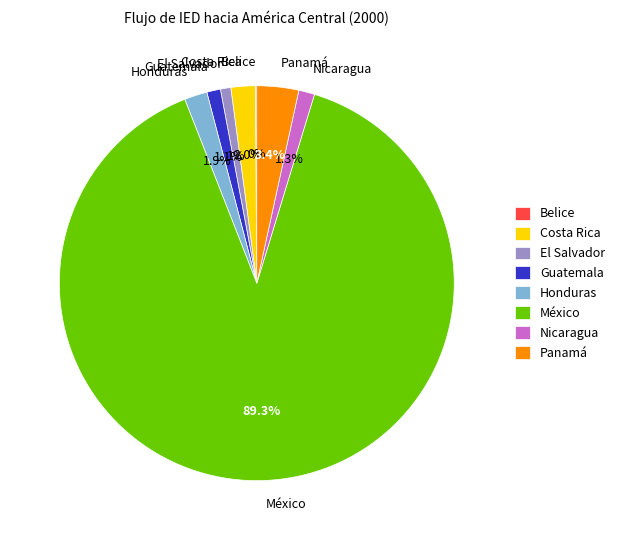

Which slice is the largest?

México